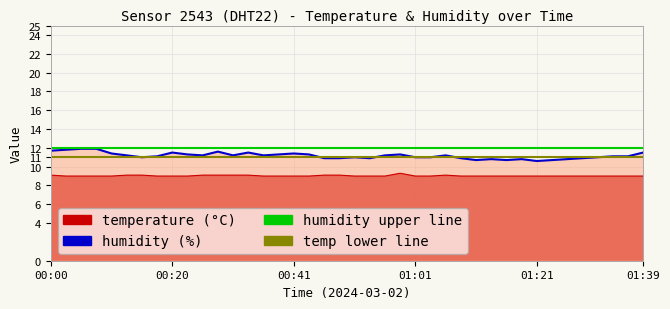

True or false: temperature has more than 1 points higher than both neighbors.

True